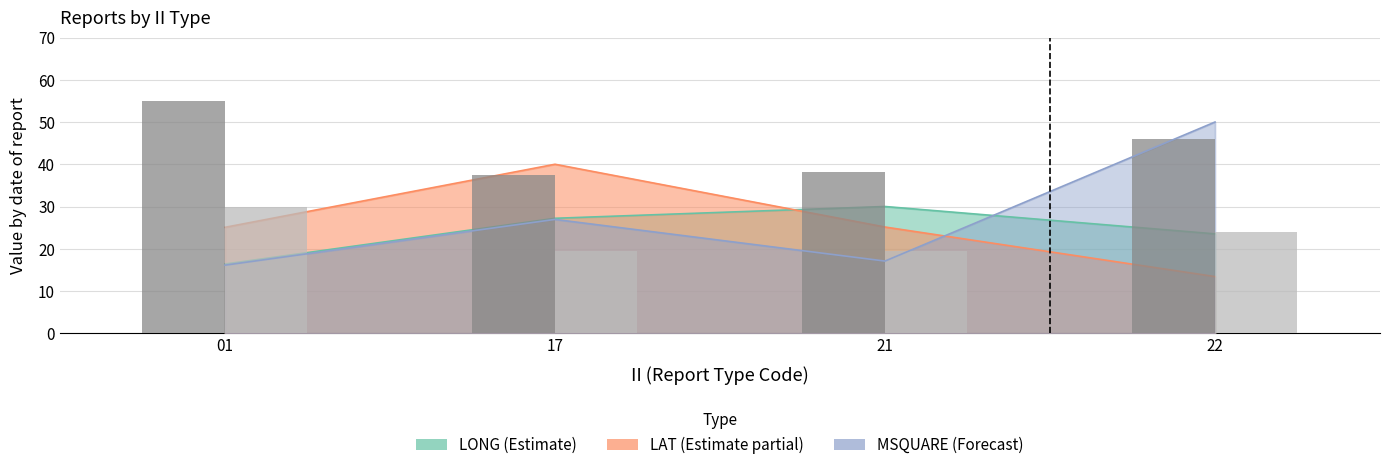

What is the difference between the highest and lowest values at 01?

25.0